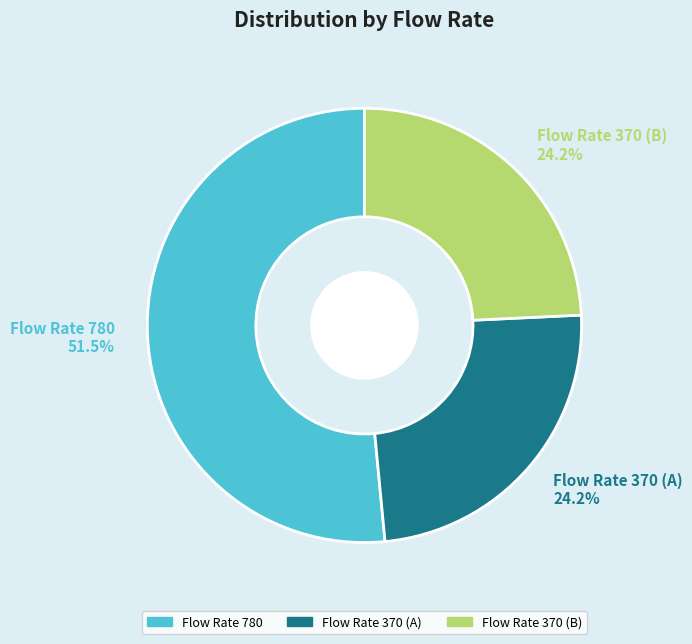

Which slice is the largest?

Flow Rate 780